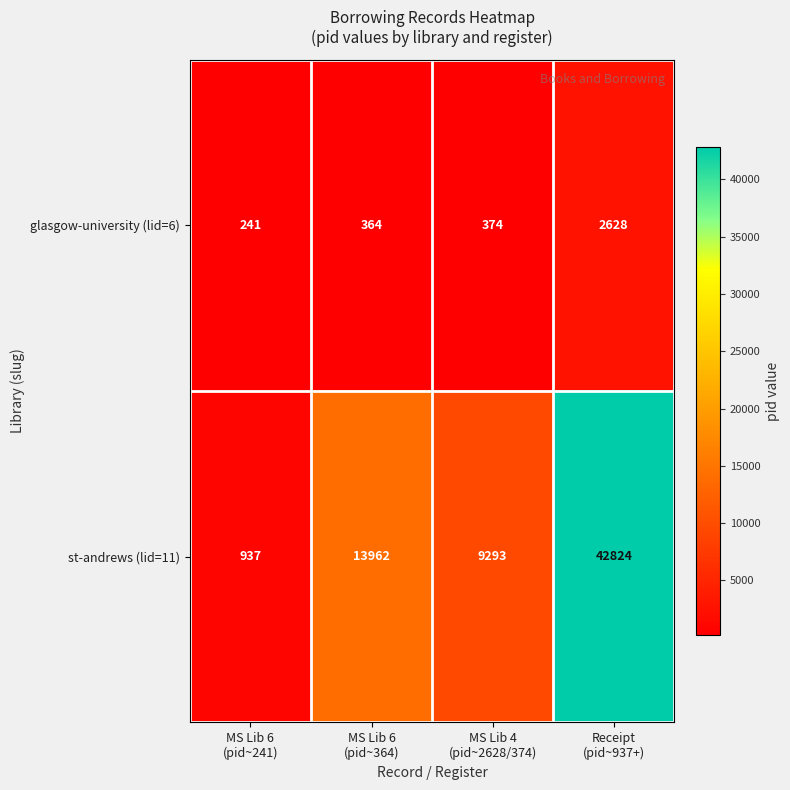

What is the sum of all st-andrews (lid=11) values?

67016